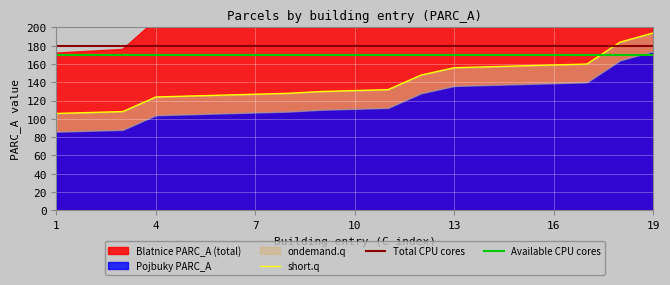

True or false: Available CPU cores and Total CPU cores intersect in this chart.

False